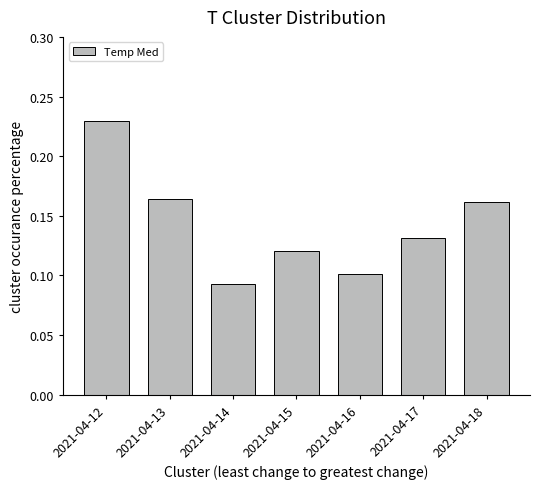

Which category has the lowest value across all series?

2021-04-14